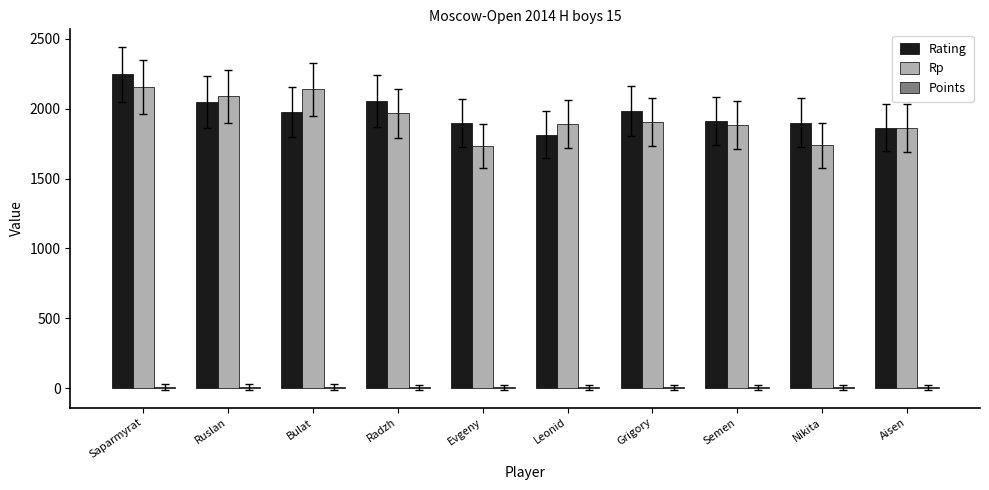

What is the average value of the Rating series?

1968.7